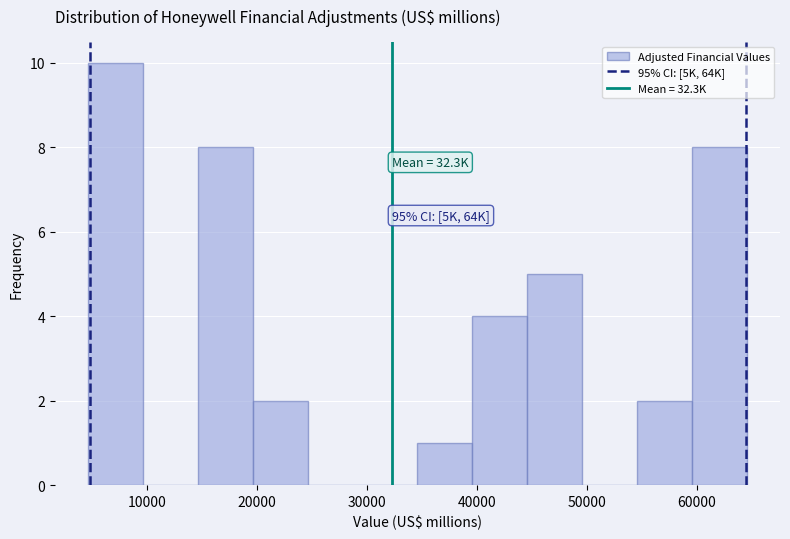

Over which range of the x-axis is the bar tallest?

5000 to 10000